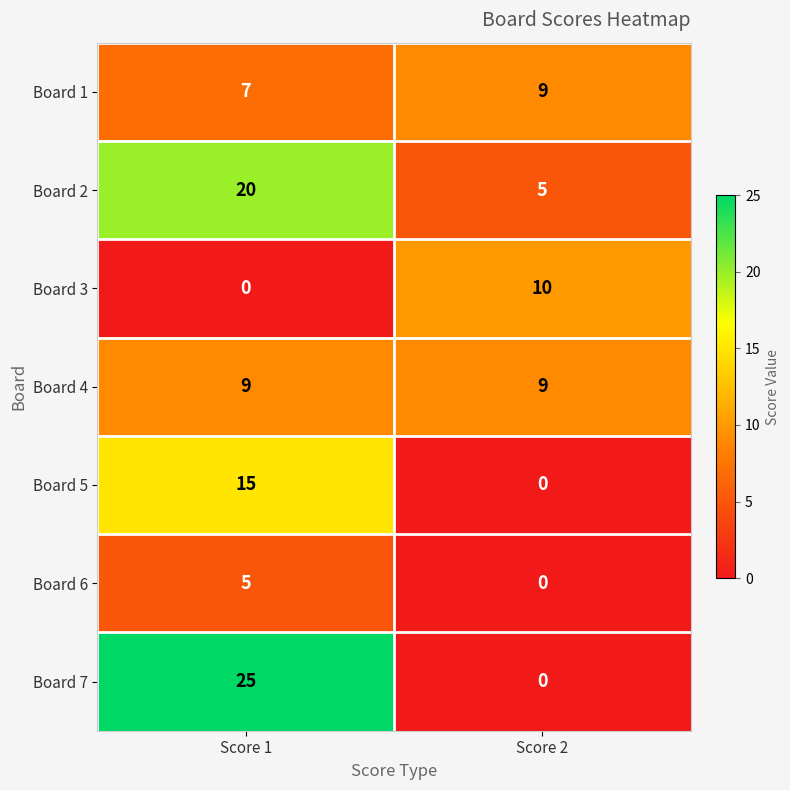

Reading left to right, list all the values displayed in this chart.

Board 1: Score 1=7	Score 2=9
Board 2: Score 1=20	Score 2=5
Board 3: Score 1=0	Score 2=10
Board 4: Score 1=9	Score 2=9
Board 5: Score 1=15	Score 2=0
Board 6: Score 1=5	Score 2=0
Board 7: Score 1=25	Score 2=0